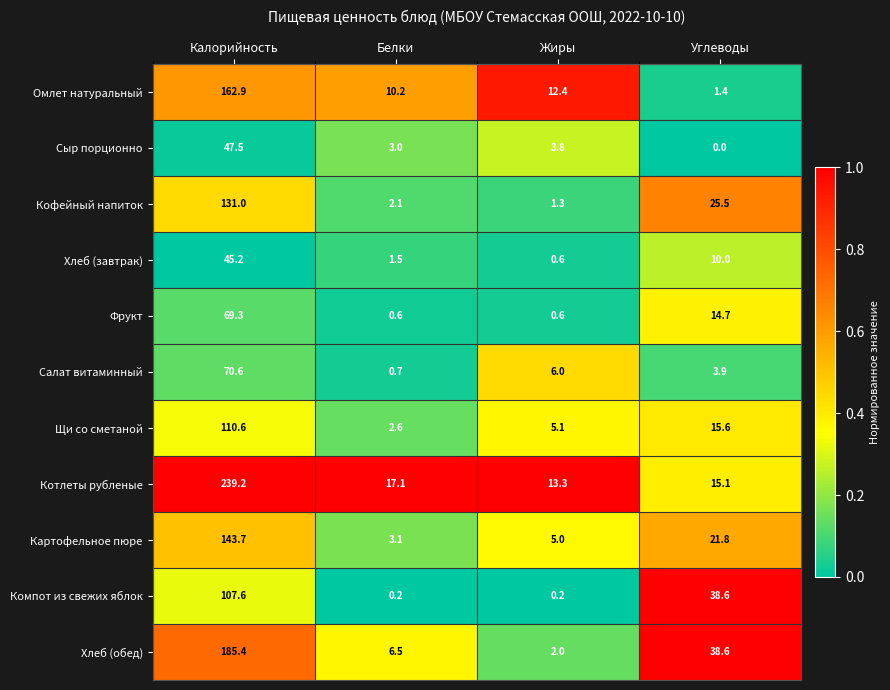

List the labels in order of Хлеб (обед) value, smallest first.

Жиры, Белки, Углеводы, Калорийность